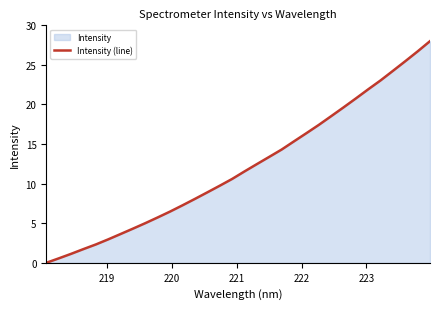

What is the maximum value shown in the chart?

28.0